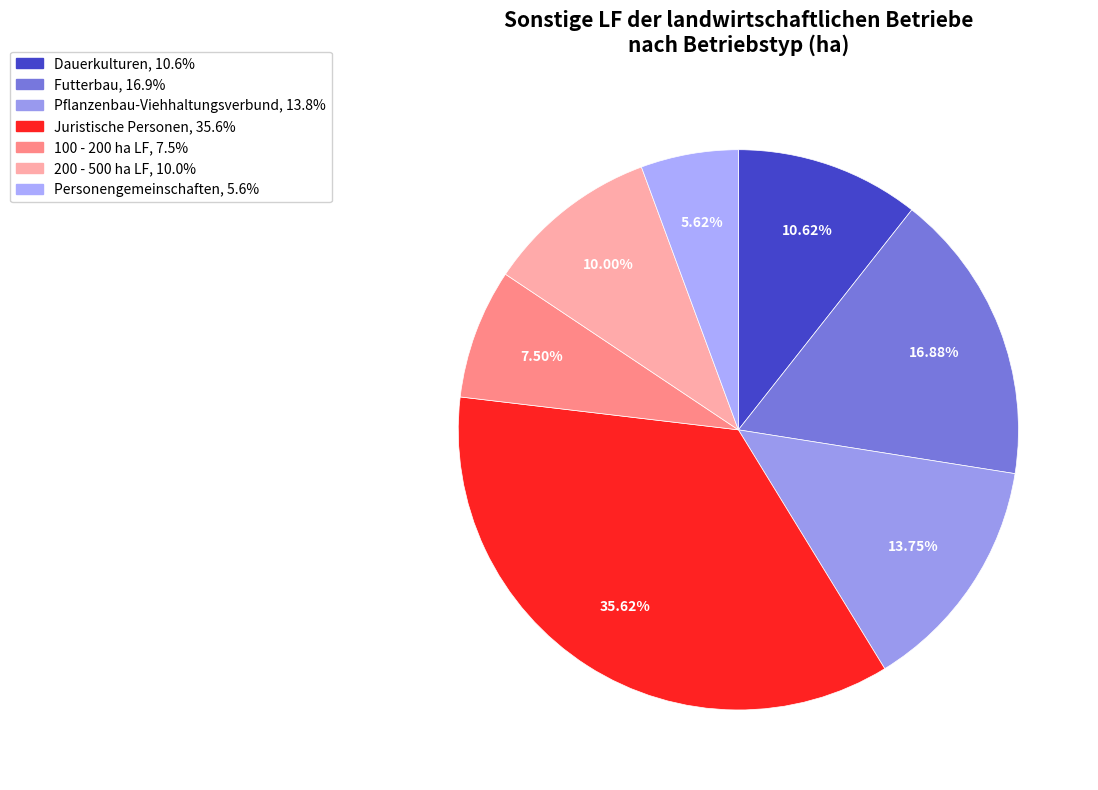

To the nearest percent, what is the average slice percentage?

14%